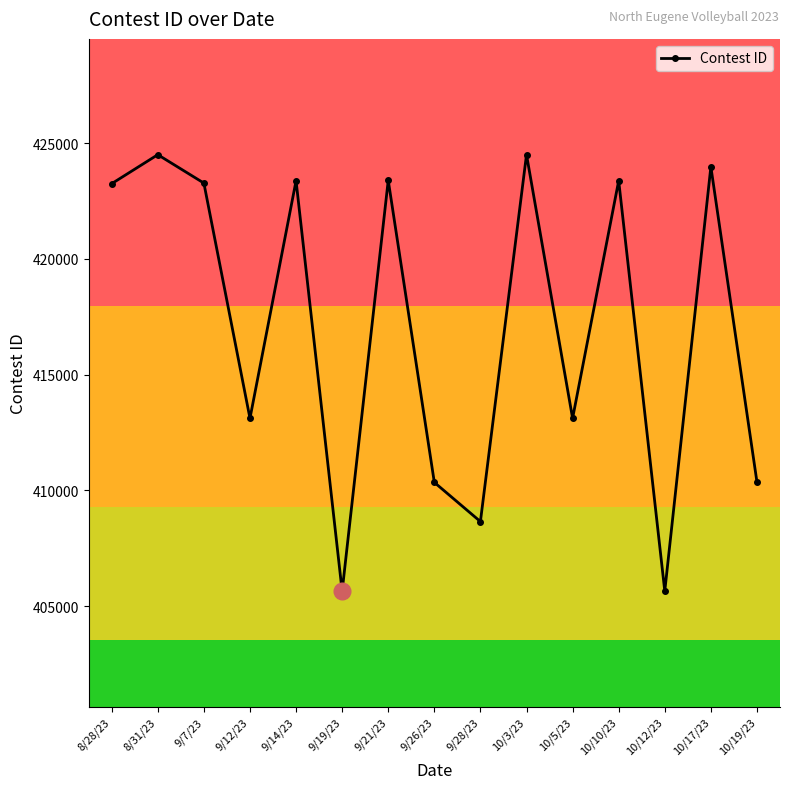

What is the change in value from 9/7/23 to 9/26/23?

-12930